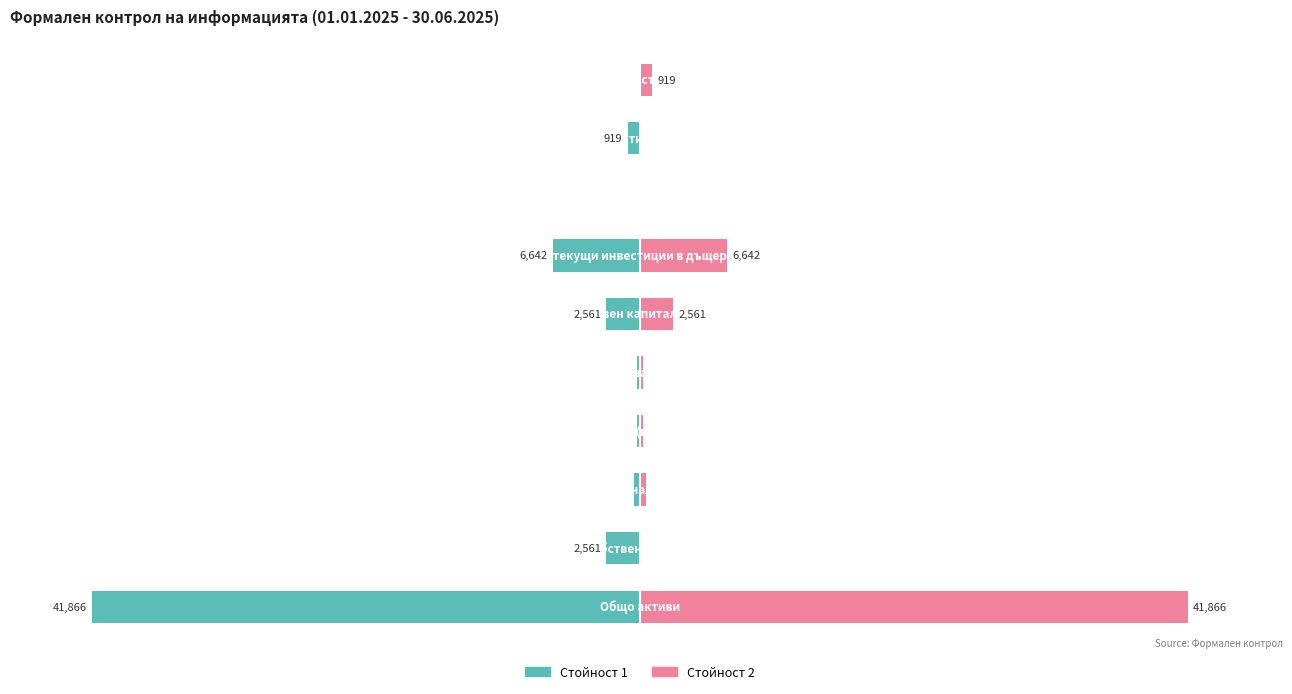

Rank the series at 5 from lowest to highest value.

Стойност 1, Стойност 2